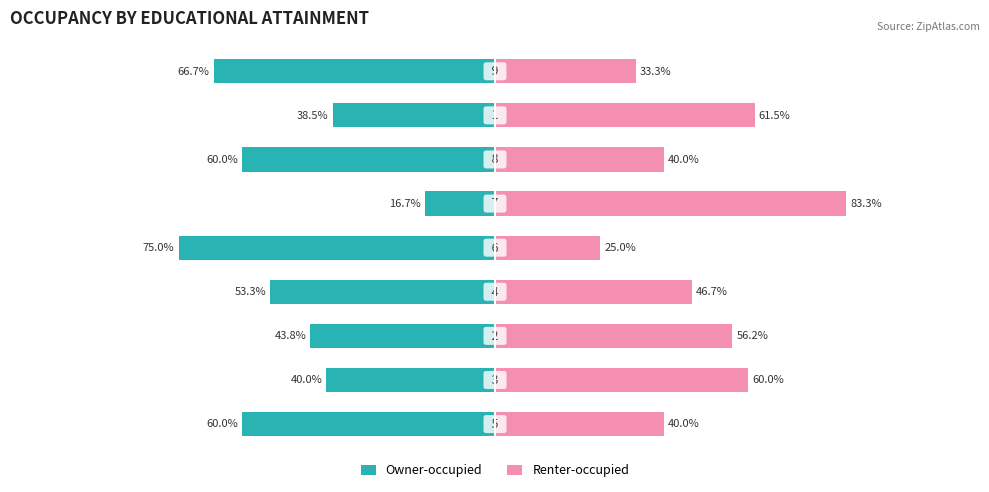

What is the value of the Owner-occupied bar at the 1st from the left?

-60.0